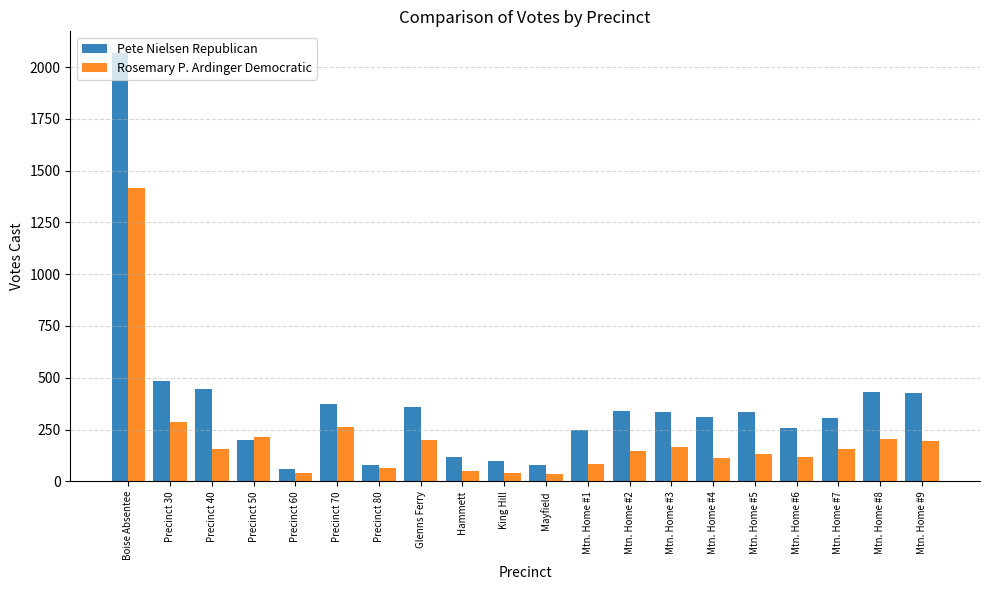

List the series in order of their overall mean, lowest first.

Rosemary P. Ardinger Democratic, Pete Nielsen Republican